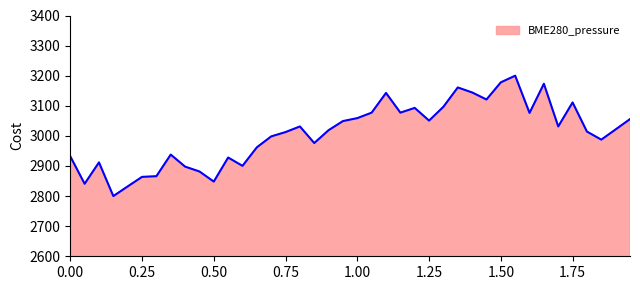

What is the smallest value displayed?

2800.0